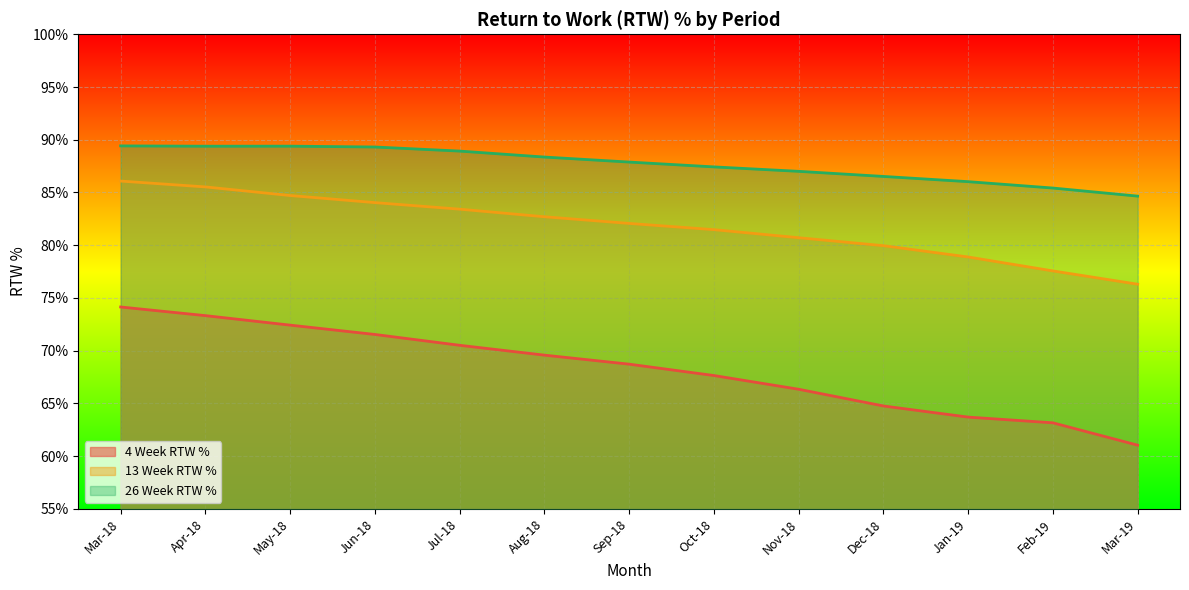

Which series has the largest total across all categories?

26 Week RTW %